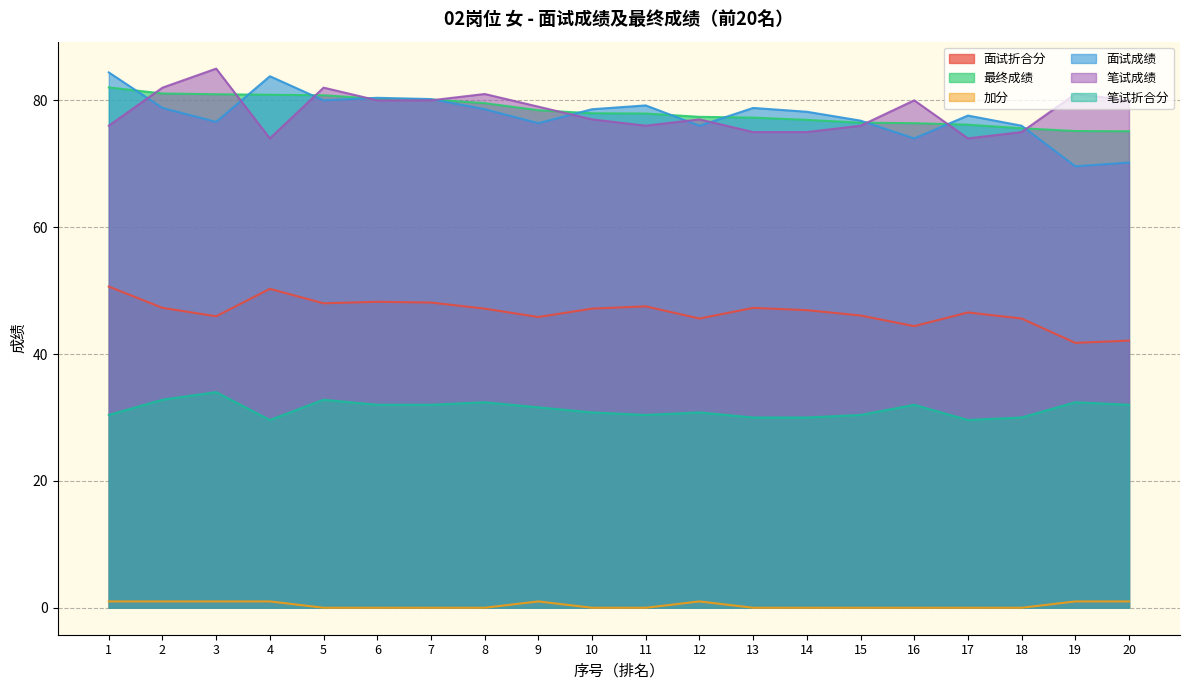

How many interior local peaks does the 面试折合分 series have?

5